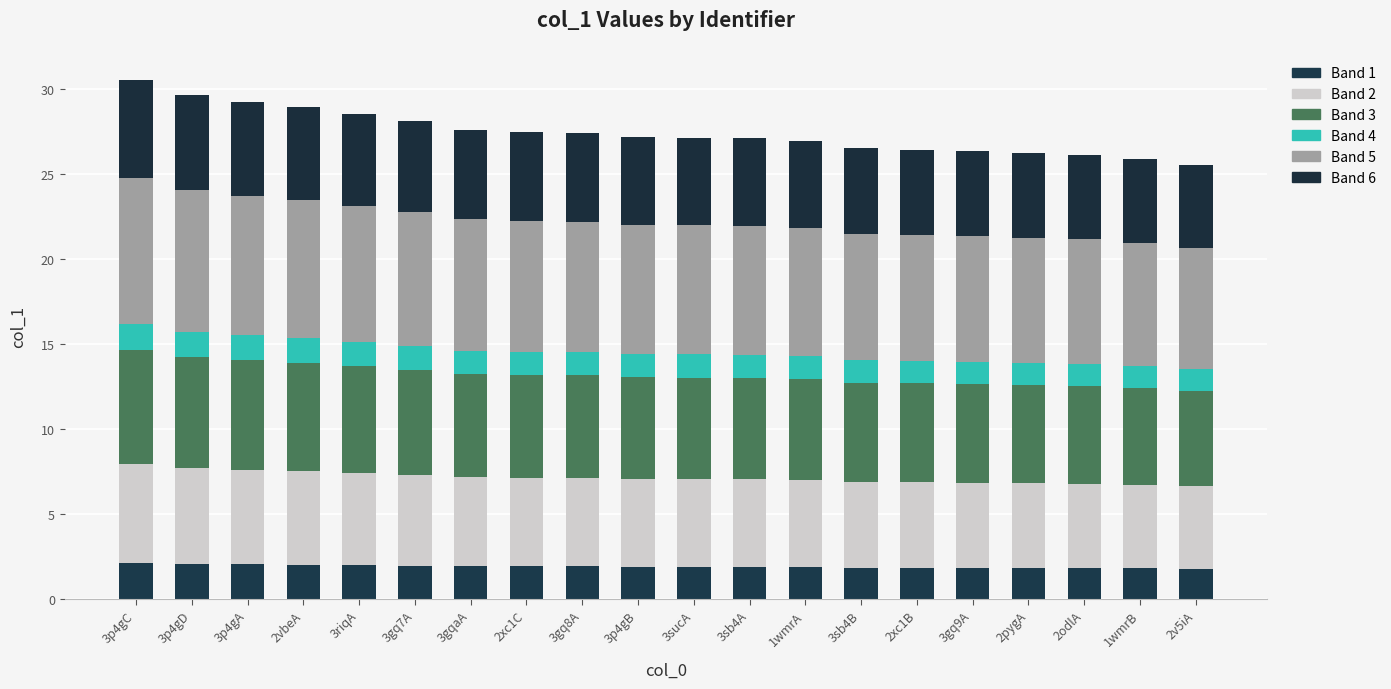

True or false: Band 1 has a value of 2.0 at 3p4gA.

True